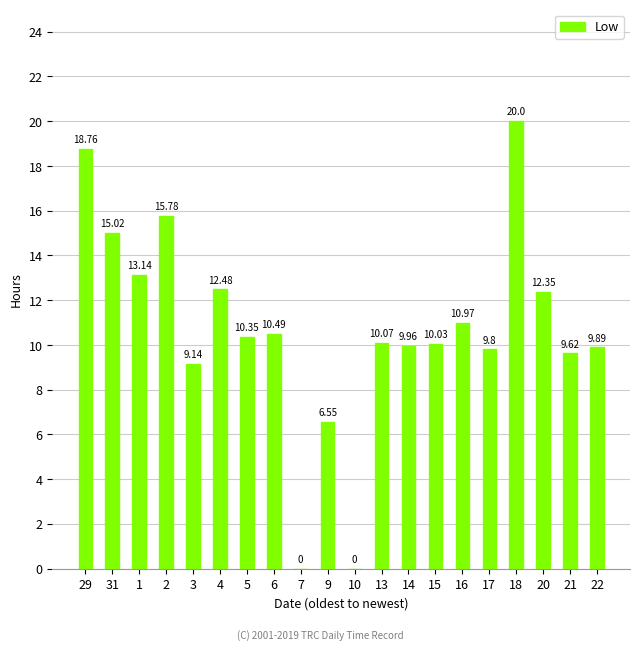

What is the ratio of the value at 18 to the value at 1?

1.5